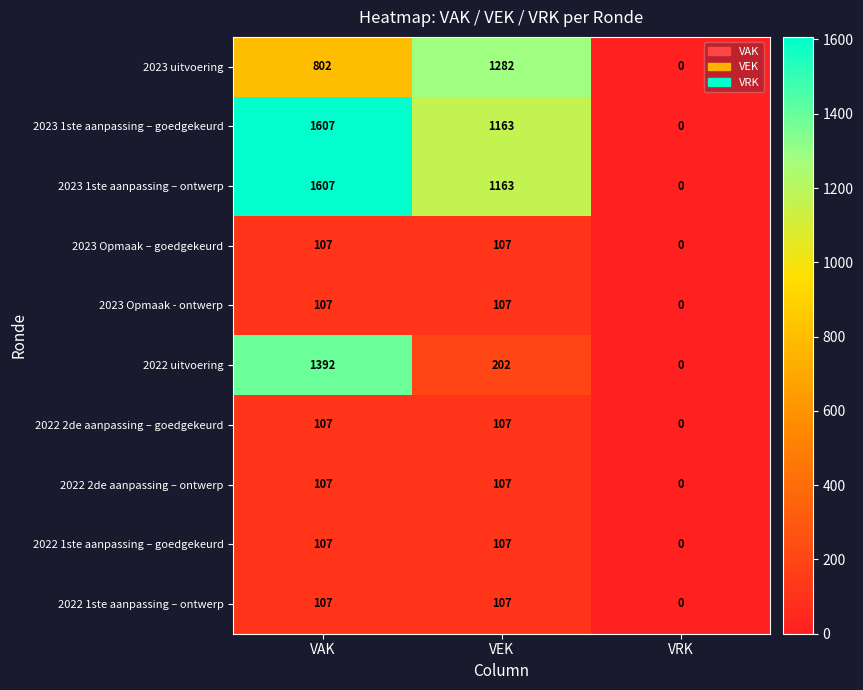

How many 2023 uitvoering values are between 0 and 1282?

3